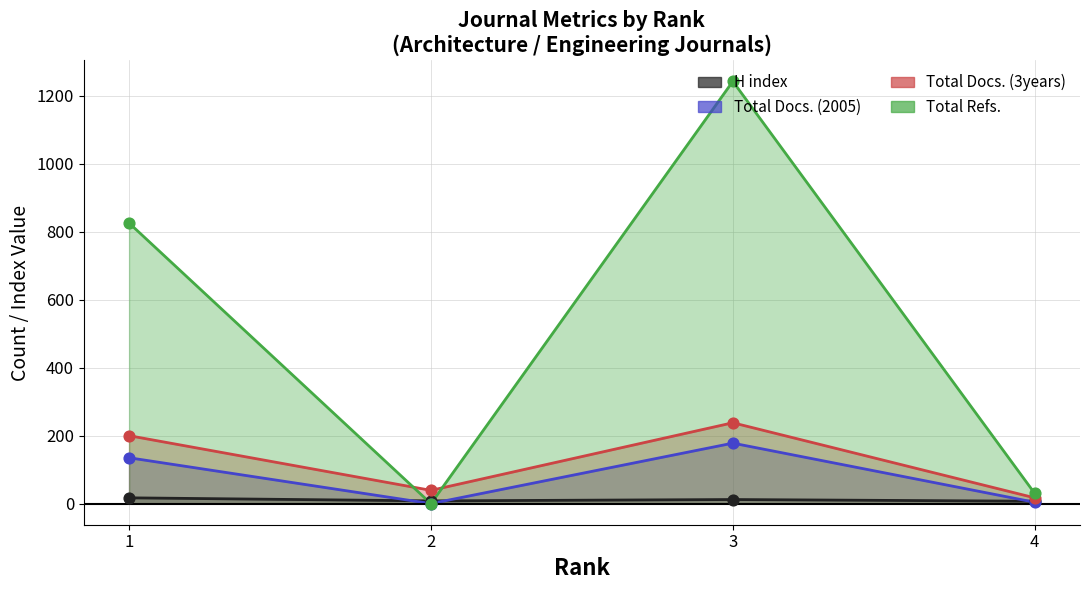

What are all the series names shown in the legend?

H index, Total Docs. (2005), Total Docs. (3years), Total Refs.